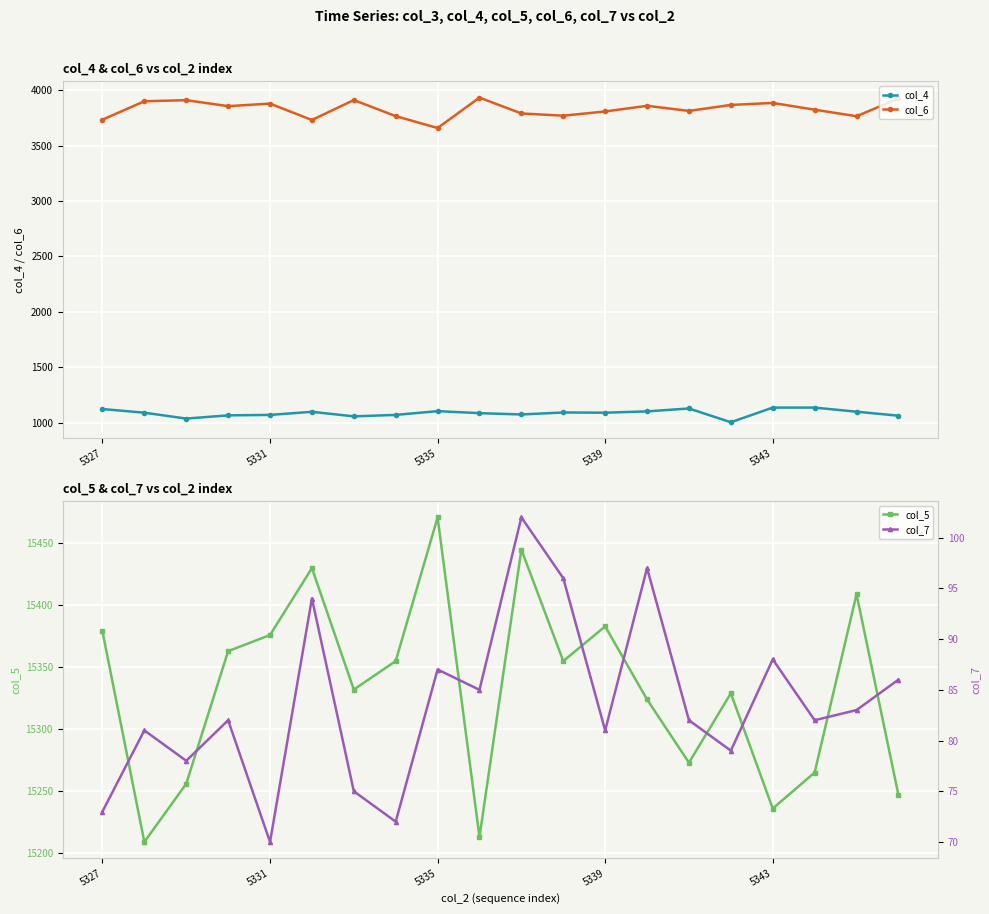

What is the highest value of the col_4 series?

1136